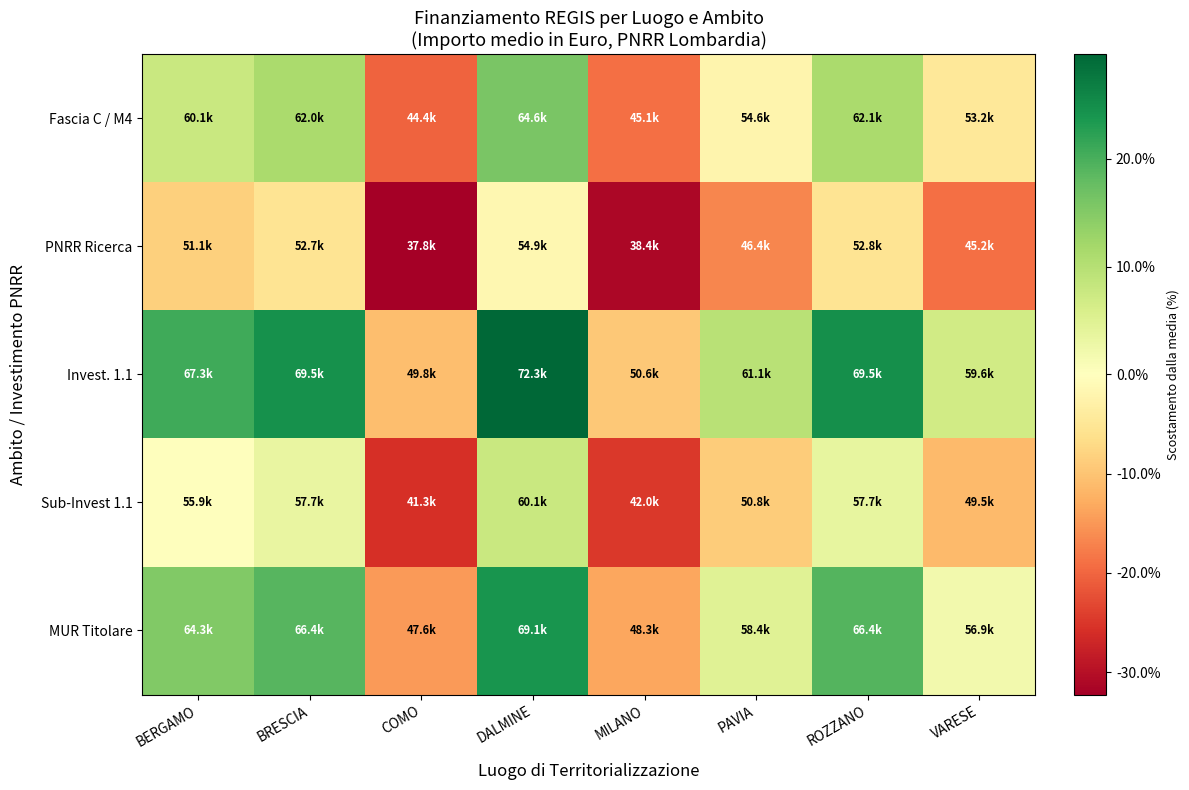

What is the minimum value shown in the chart?

-0.3